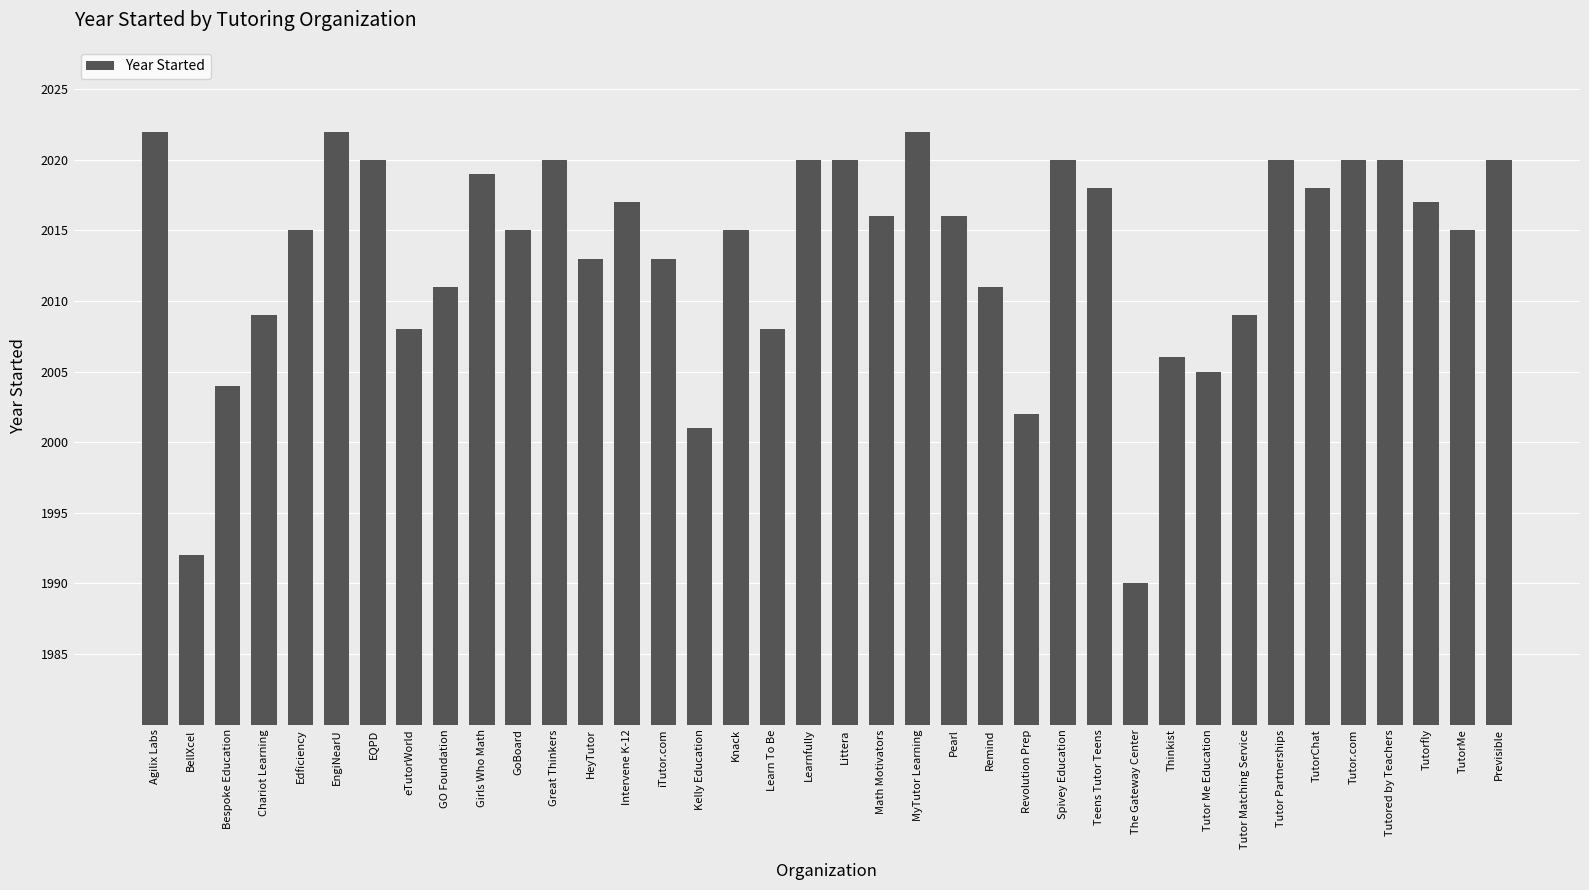

Are the bars grouped side by side (vs. stacked)?

No